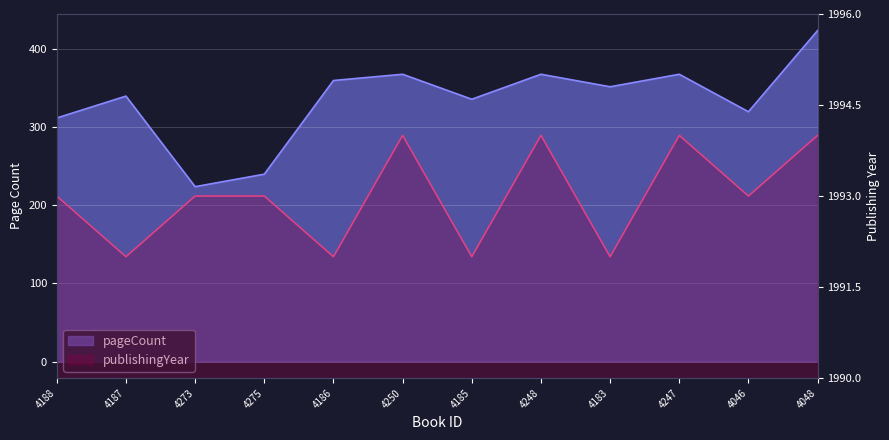

What is the sum of the pageCount values at 4048 and 4248?

792